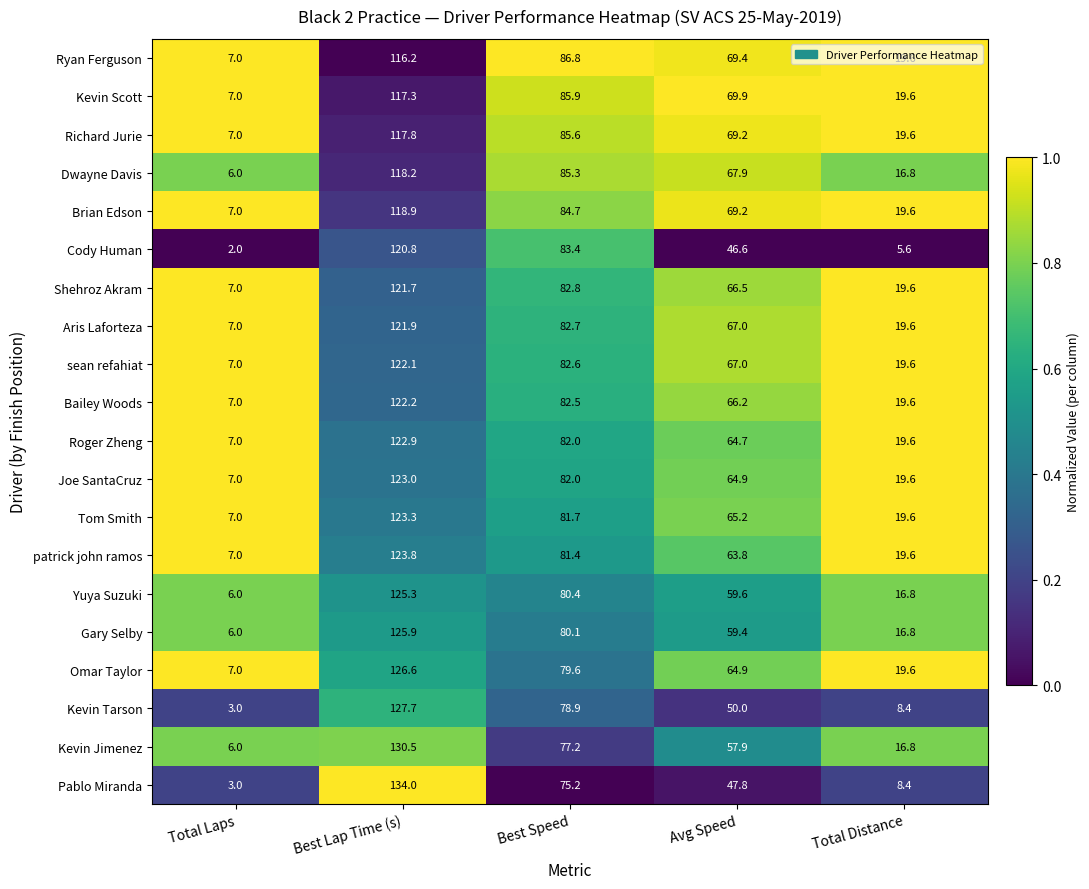

Which series has the largest total across all categories?

Kevin Scott